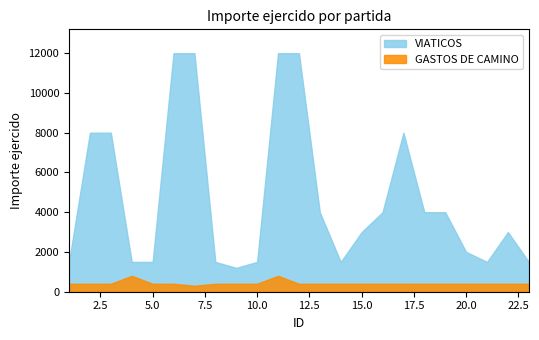

What is the highest value of the GASTOS DE CAMINO series?

800